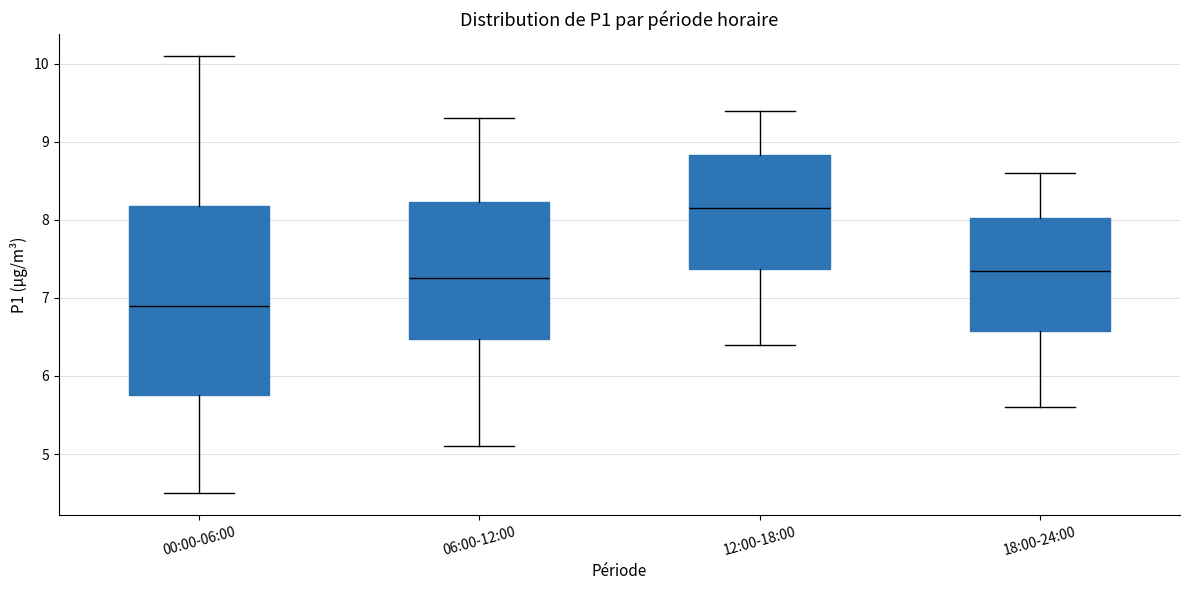

Which box's median line is the highest?

12:00-18:00